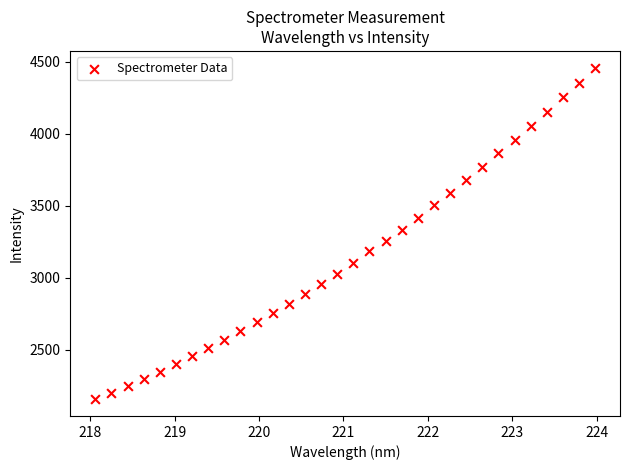

What is the range of X values (max minus min)?

5.9